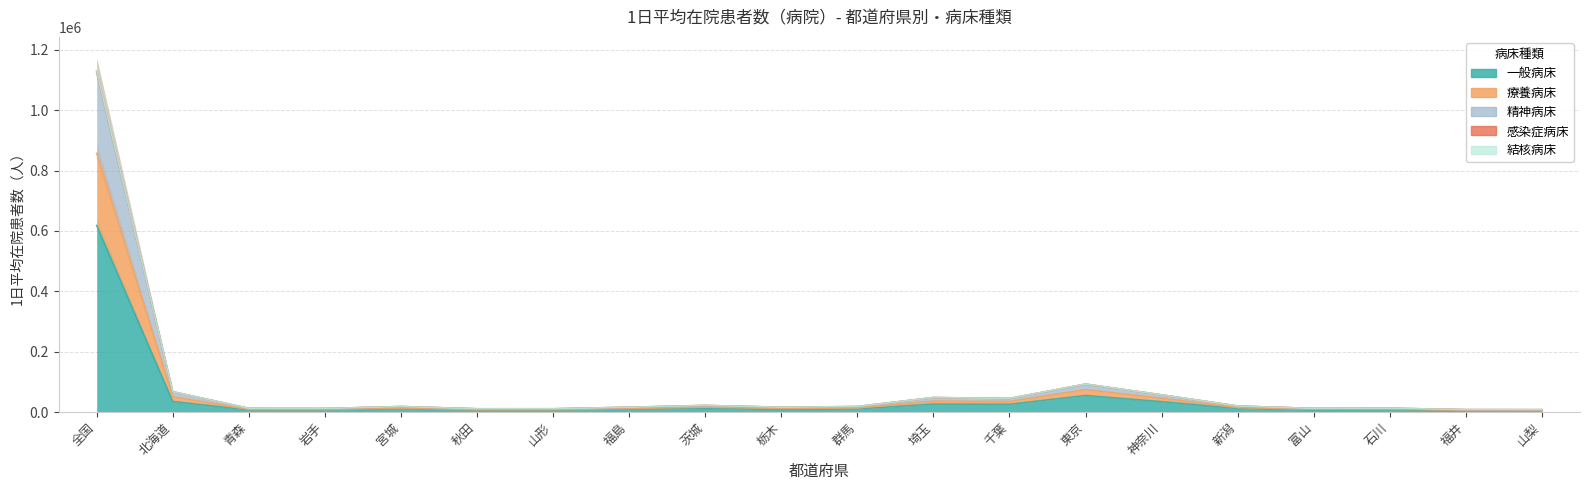

True or false: 感染症病床 and 結核病床 cross at least once.

False